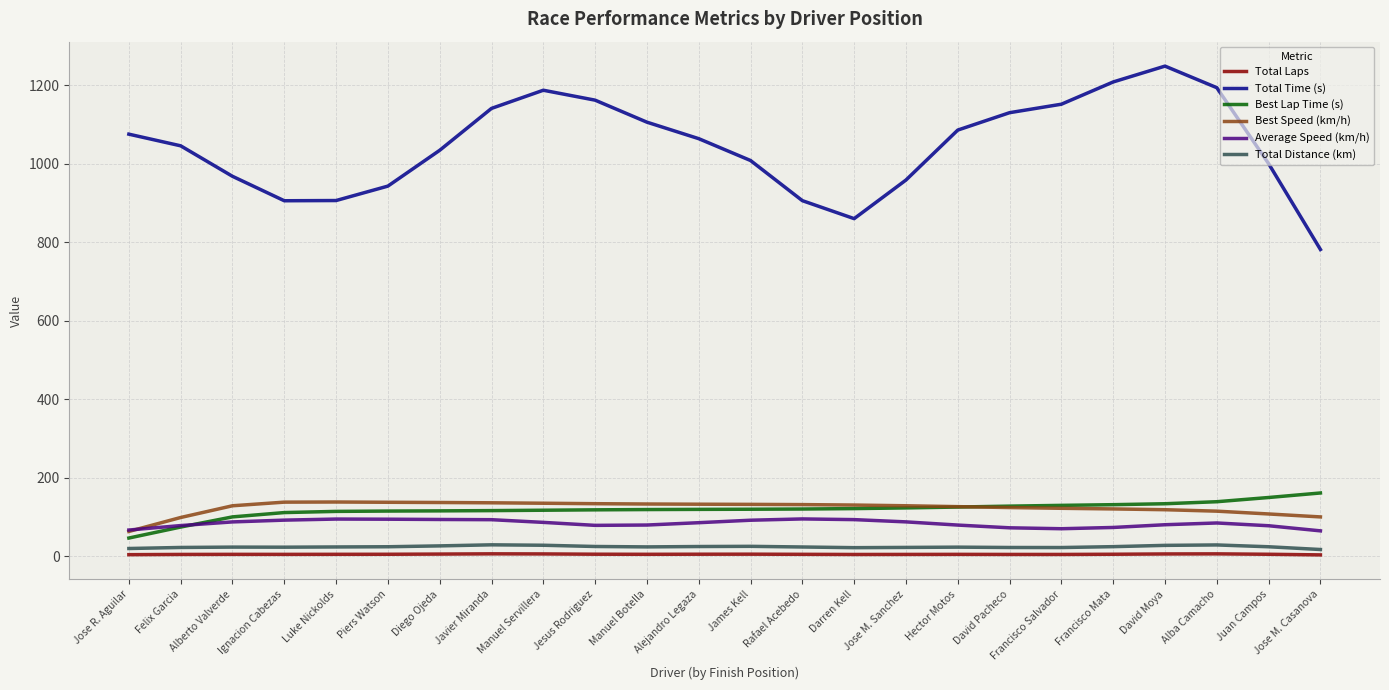

Which category has the highest value across all series?

David Moya